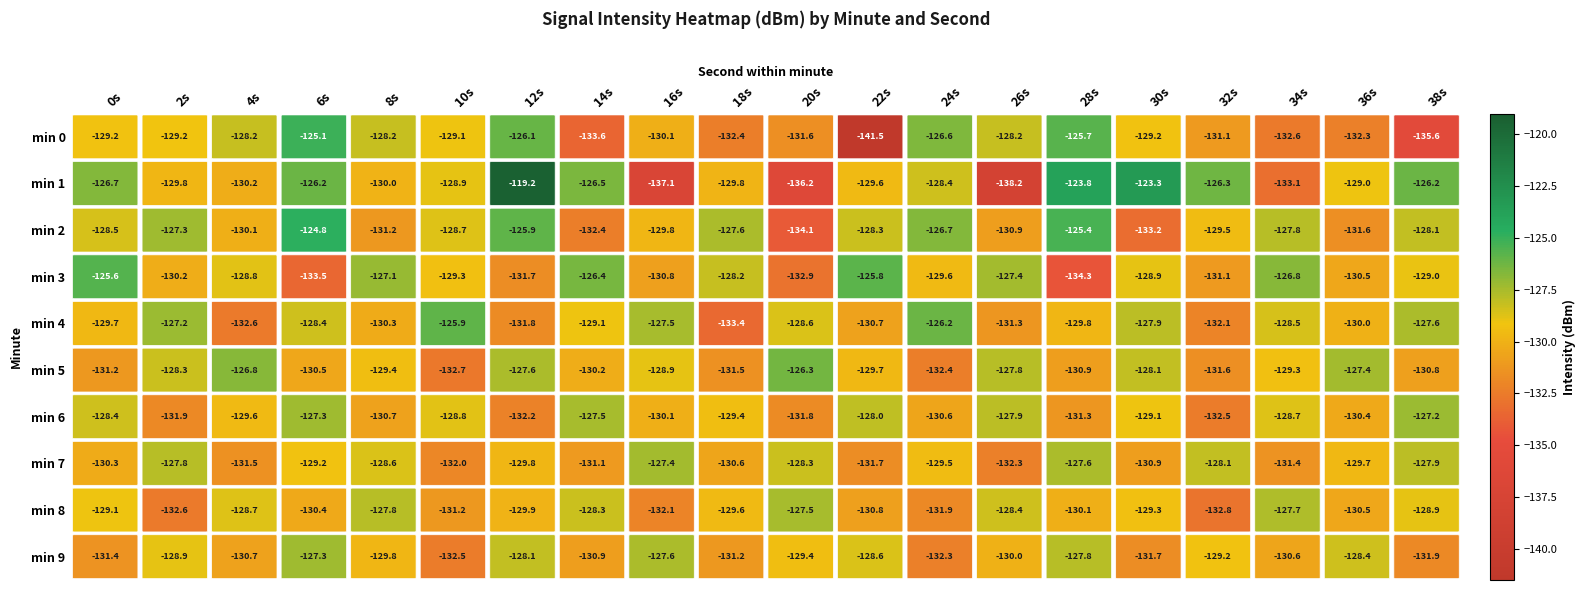

At which label is min 5 closest to -129?

16s